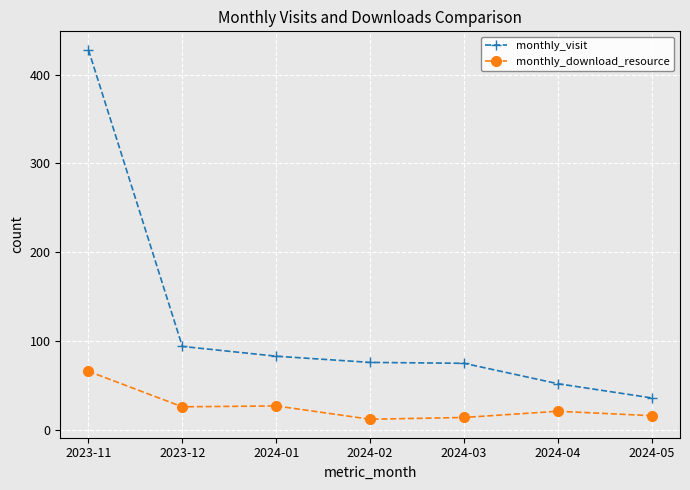

What is the sum of all monthly_visit values?

844